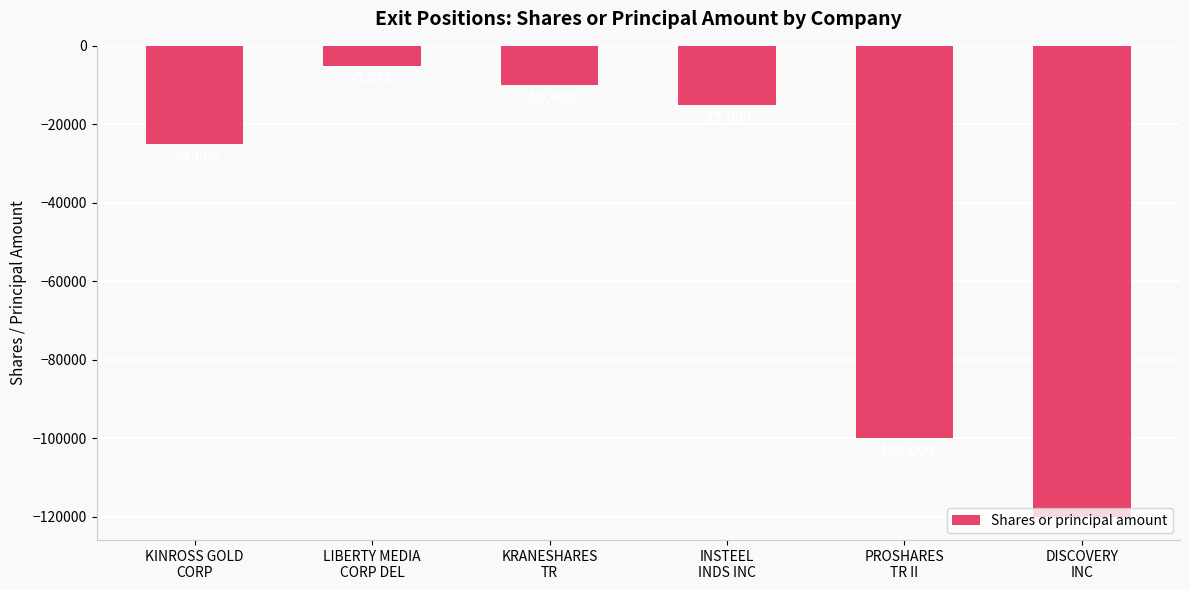

What is the average value?

-45840